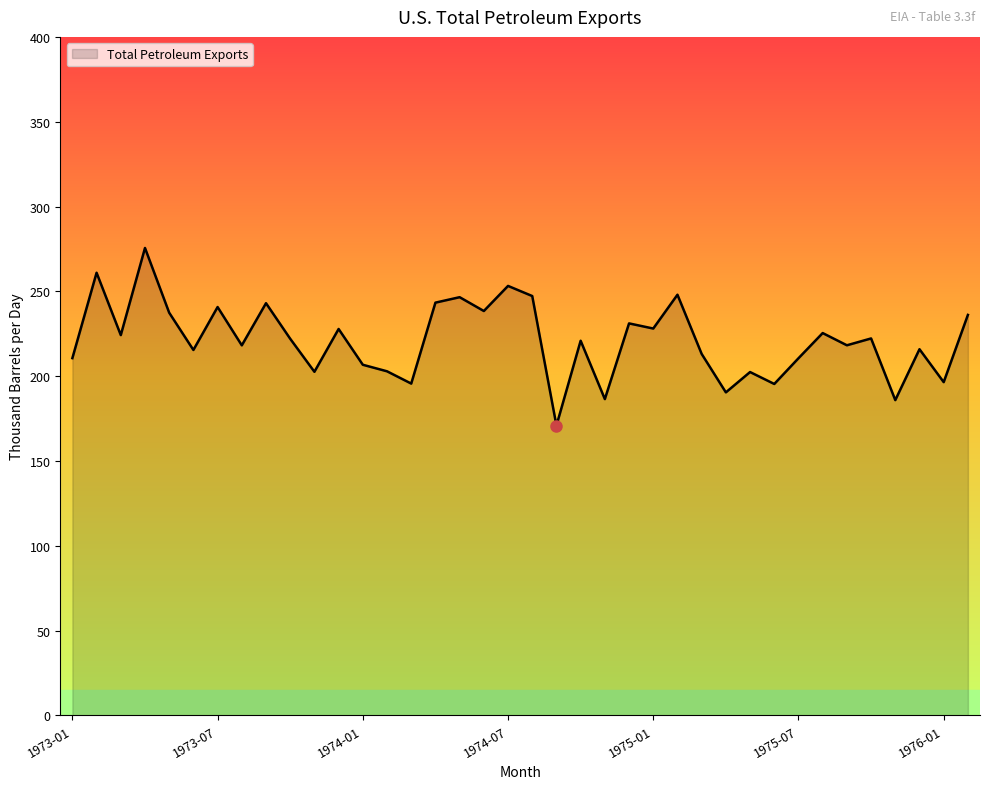

What is the maximum value shown in the chart?

275.6